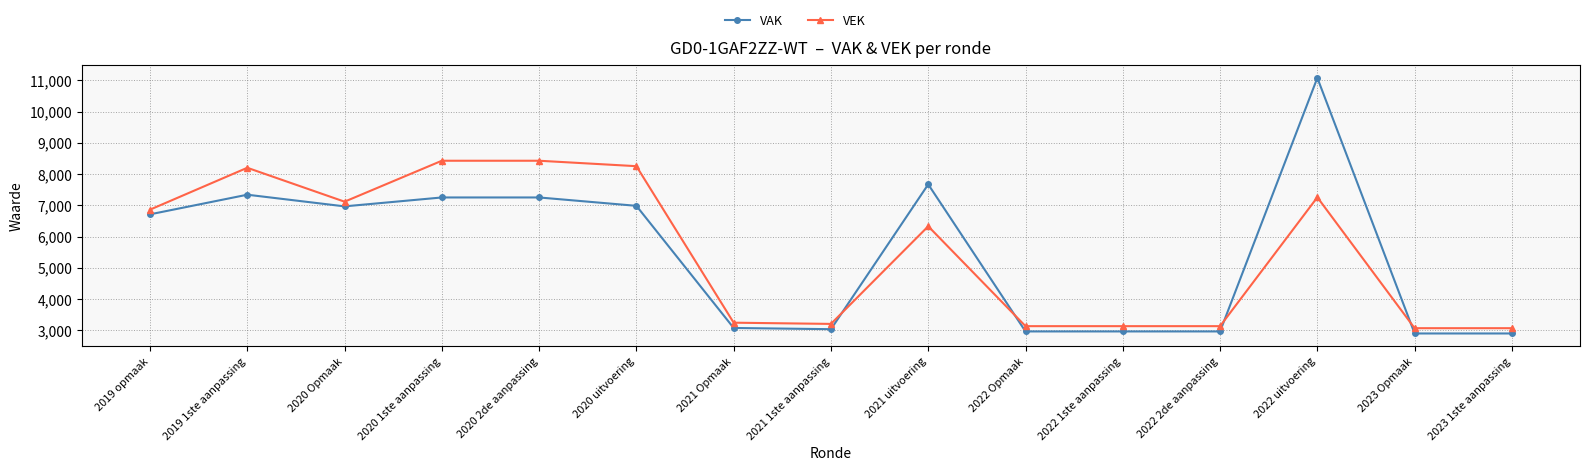

Does the chart have visible grid lines?

Yes